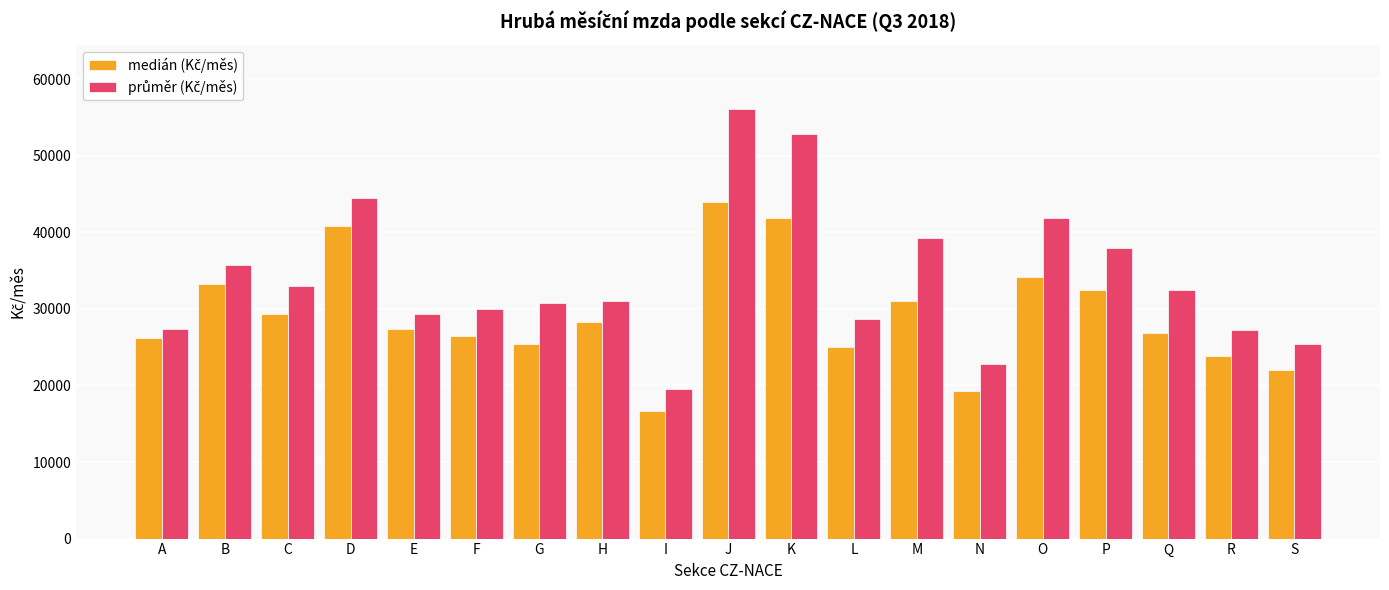

At which category is the sum across all series the highest?

J